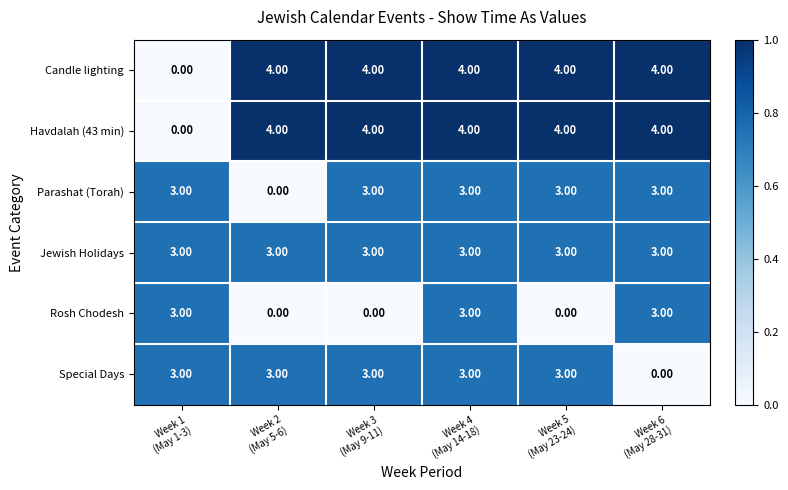

Which series changed the most between Week 2
(May 5-6) and Week 5
(May 23-24)?

Parashat (Torah)